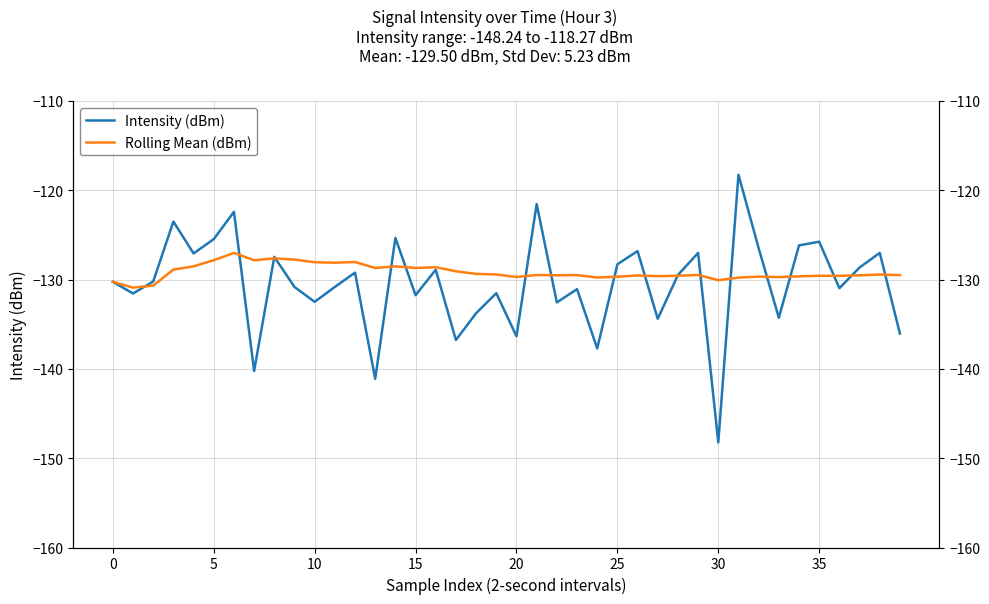

In Rolling Mean (dBm), how many points are lower than both neighbors (excluding endpoints)?

12